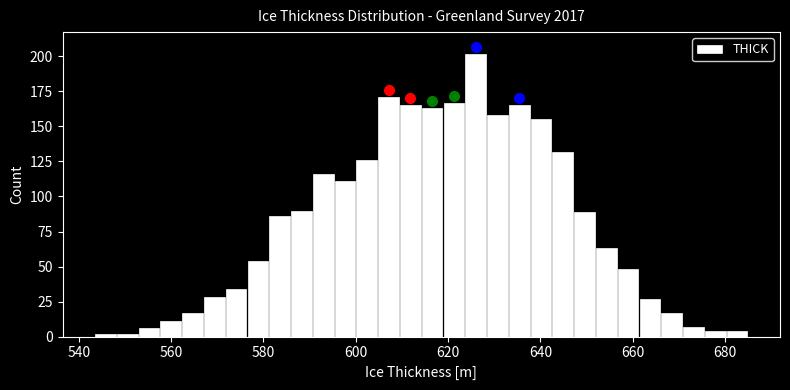

Read against the x-axis, roughly where is the centre of the tallest bar?

626